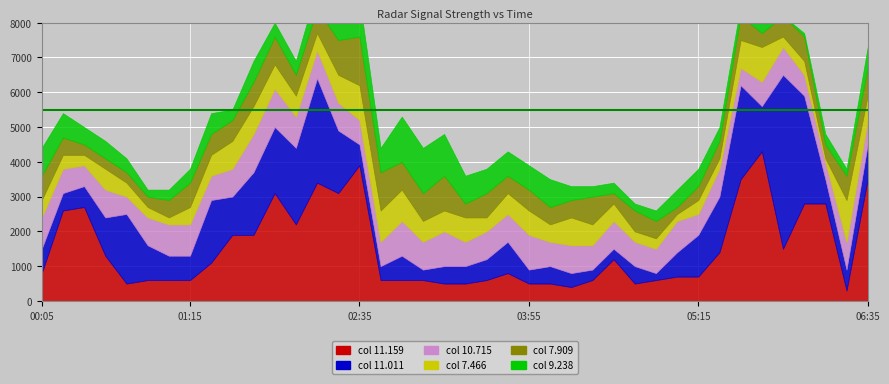

At which category does 7.466 reach its first local peak?

2020/08/27 00:35